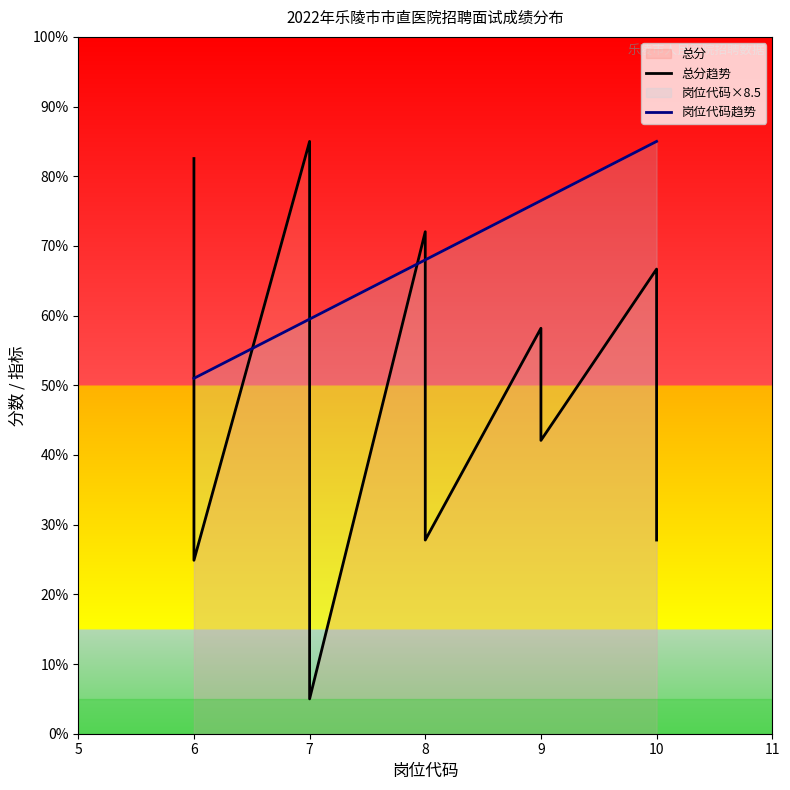

After their last crossing, which series has the higher values: 岗位代码趋势 or 总分趋势?

岗位代码趋势